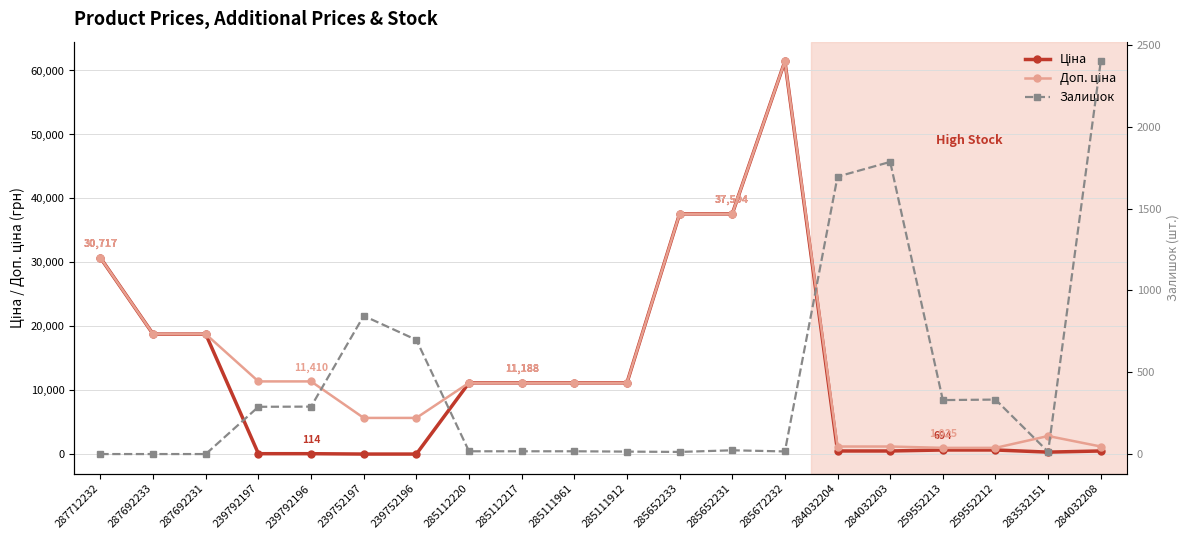

Does the chart display data point markers on the line(s)?

Yes